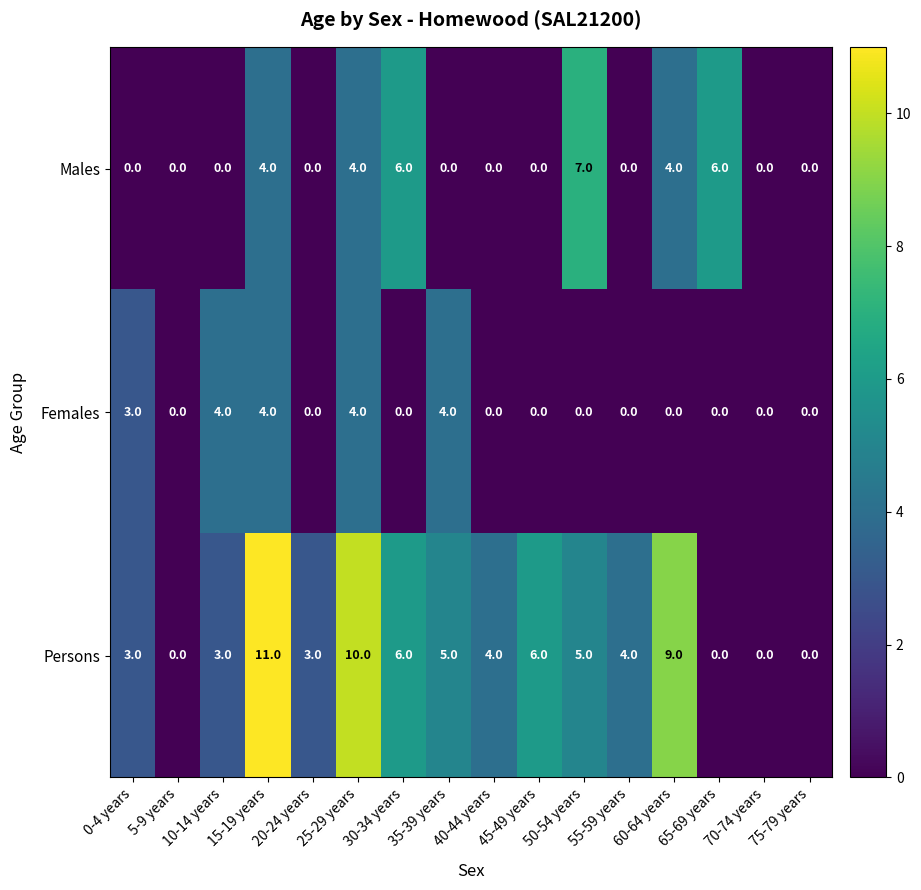

What is the total value across all series at 65-69 years?

6